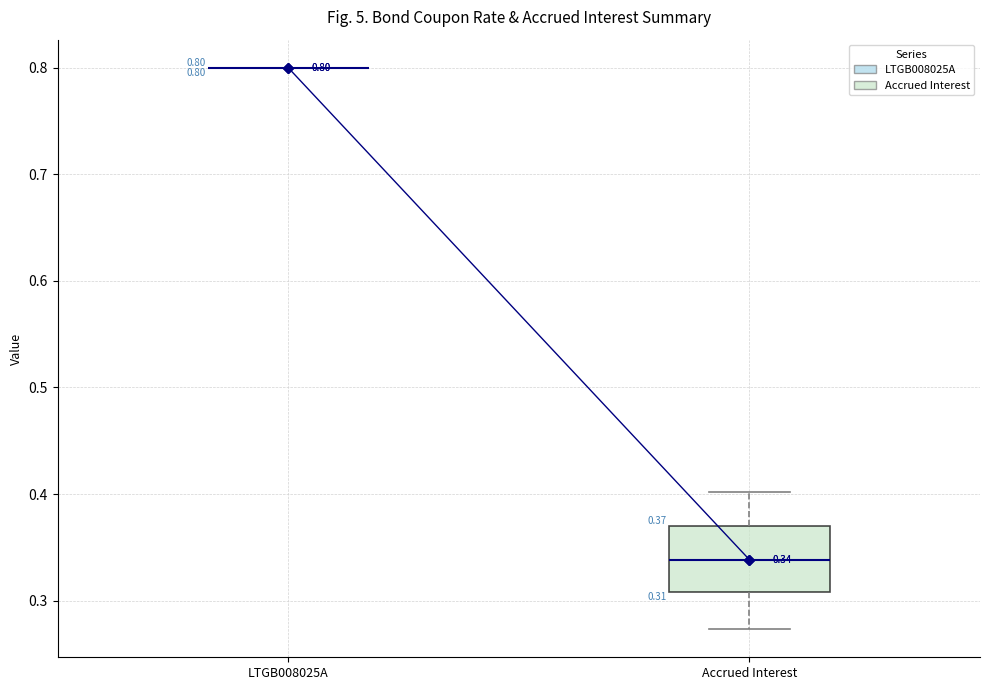

Which box is the tallest, from its lower edge to its upper edge?

Accrued Interest